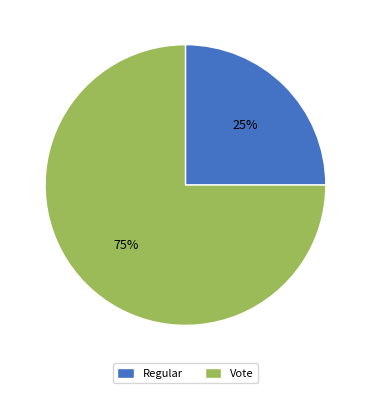

Is the sum of Vote and Regular greater than half?

Yes